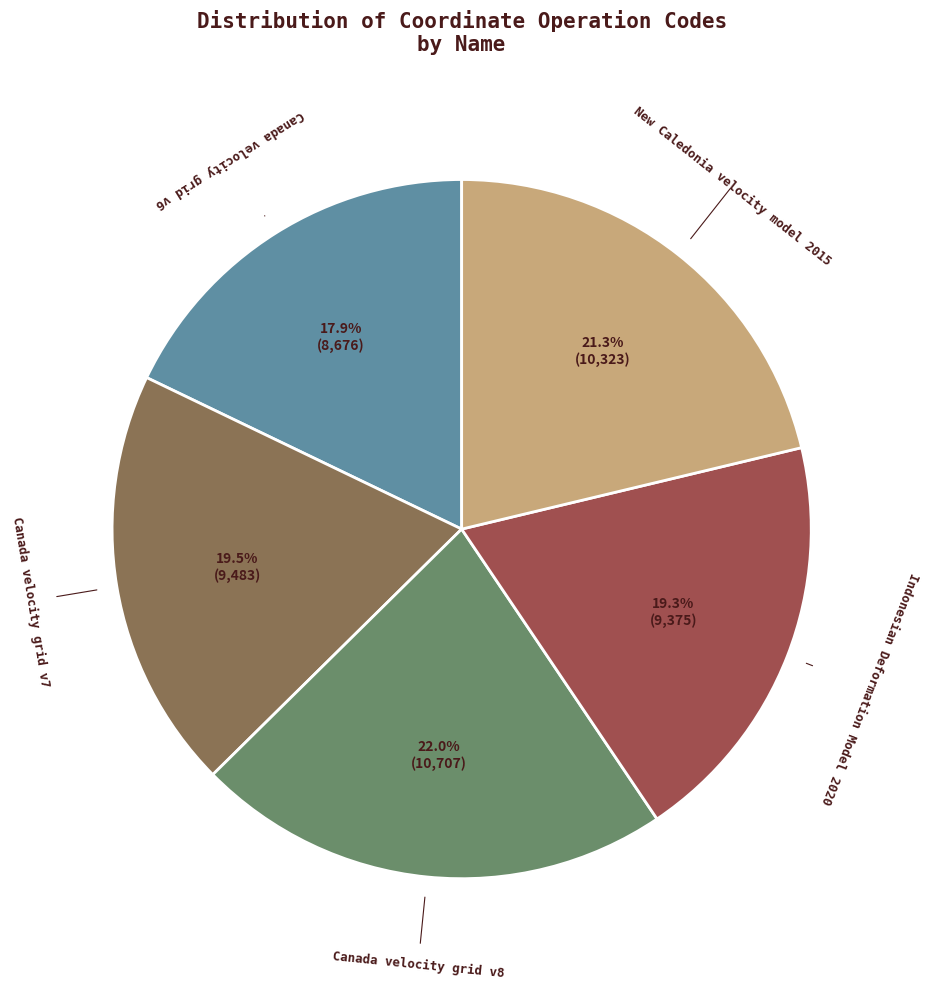

Which category has the smallest portion of the pie?

Canada velocity grid v6